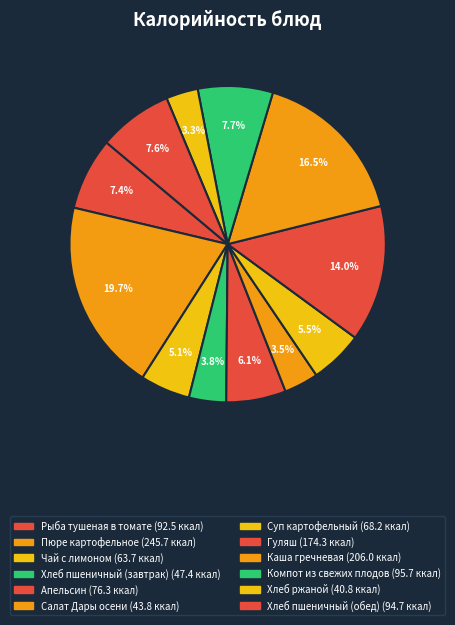

Is it true that Компот из свежих плодов is 1% of the pie?

False